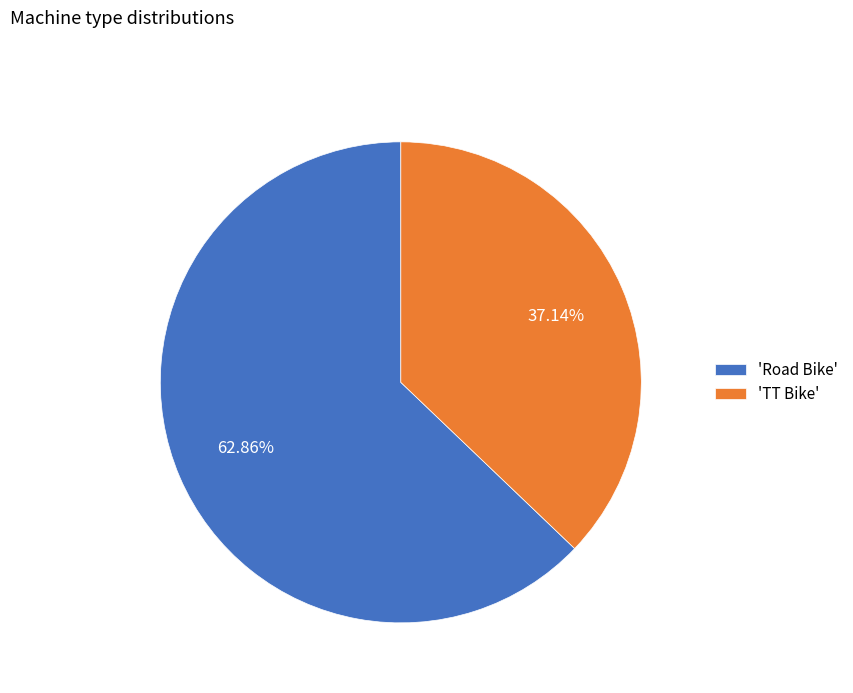

Does any single category account for the majority?

Yes